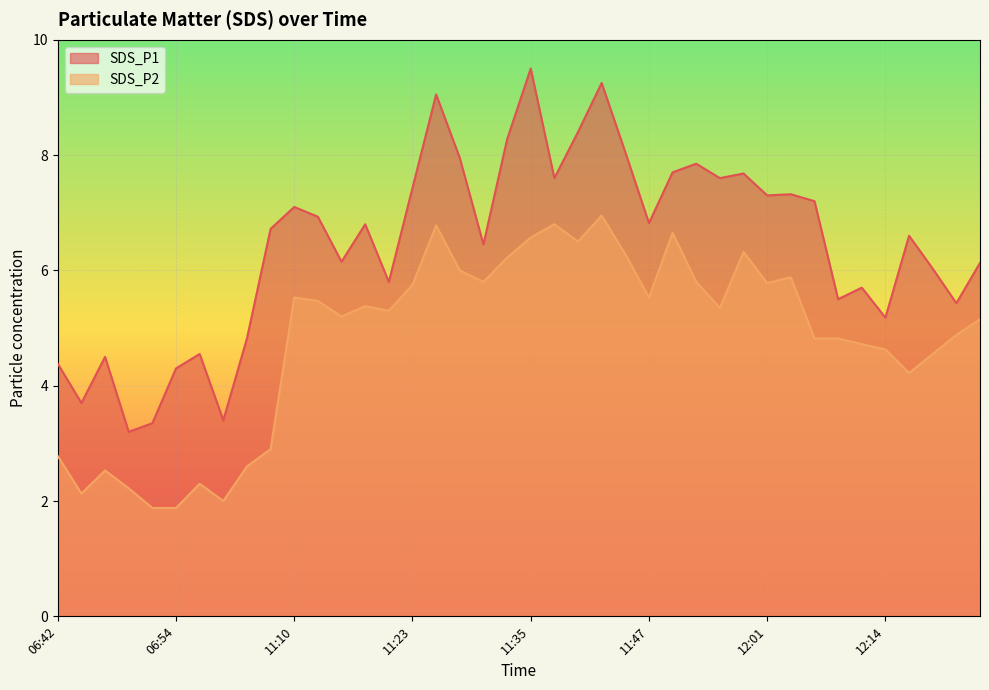

Where is SDS_P1 nearest to the value 6?

12:19